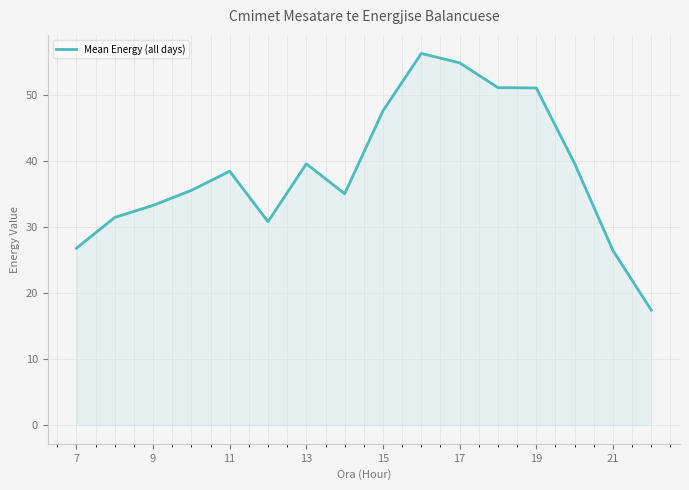

What is the difference between the maximum and minimum values?

38.9